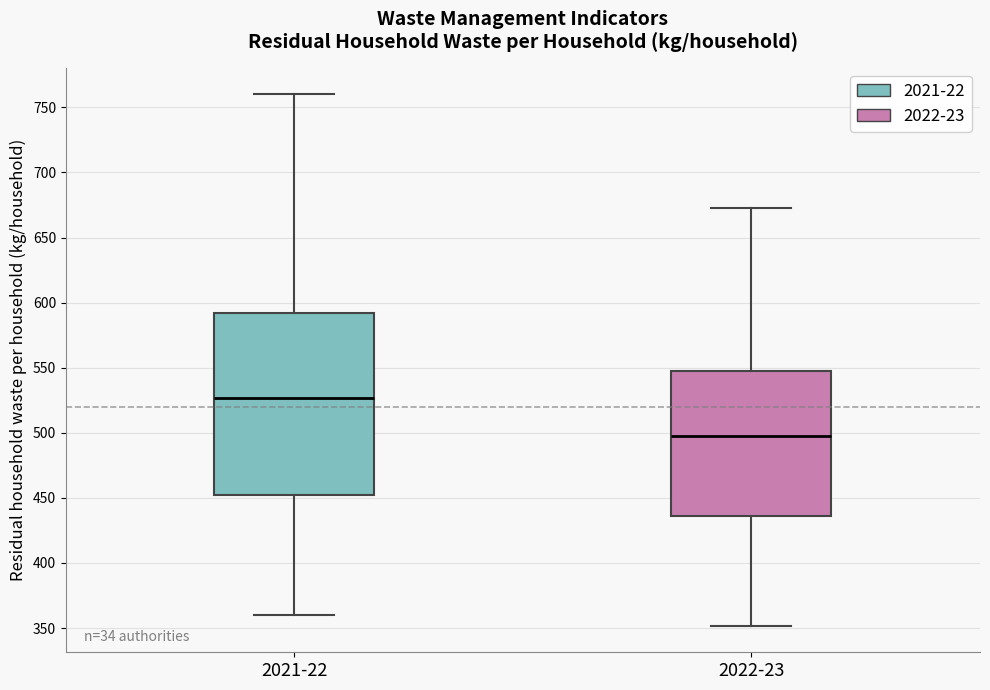

Which box's median line is the highest?

2021-22